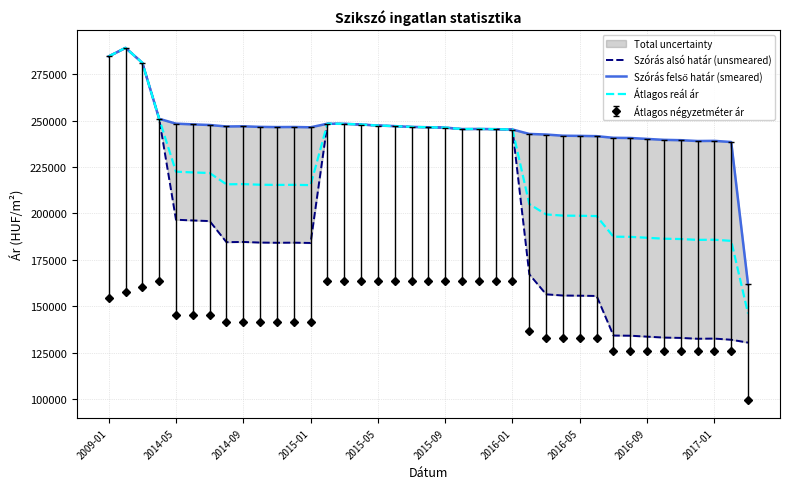

The value of Átlagos négyzetméter ár at 2014-09 is 75234. True or false?

False